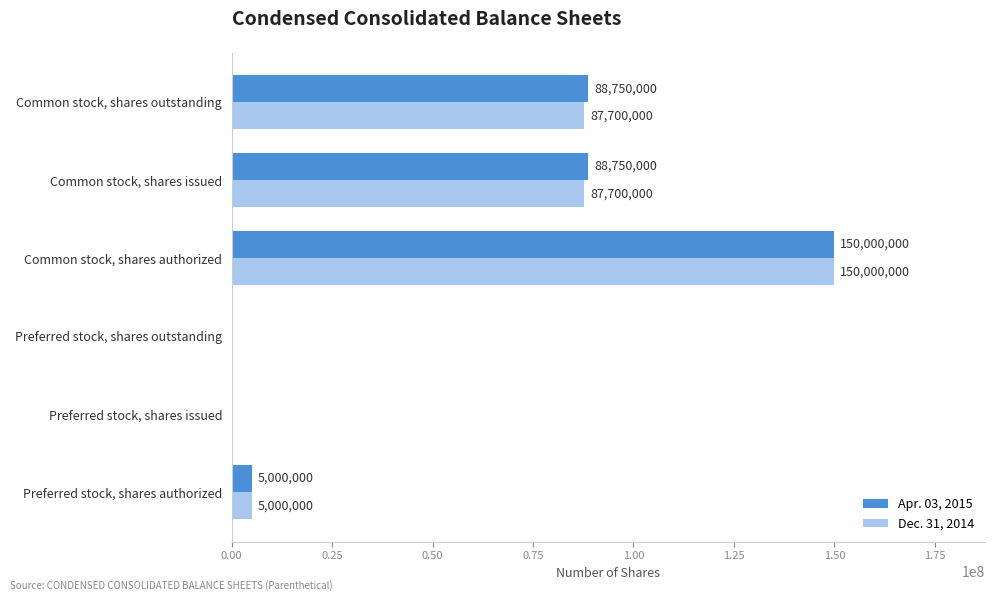

How many positive values does the Dec. 31, 2014 series have?

4